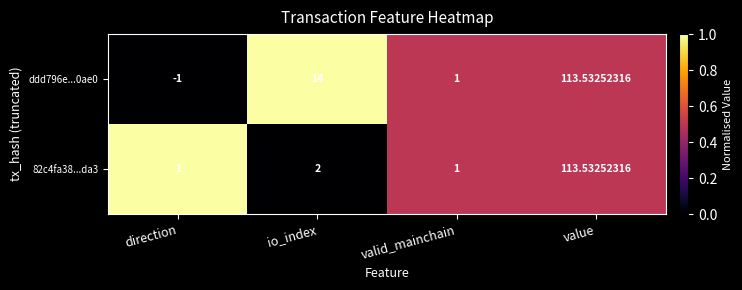

Where is 82c4fa38...da3 nearest to the value 57?

io_index